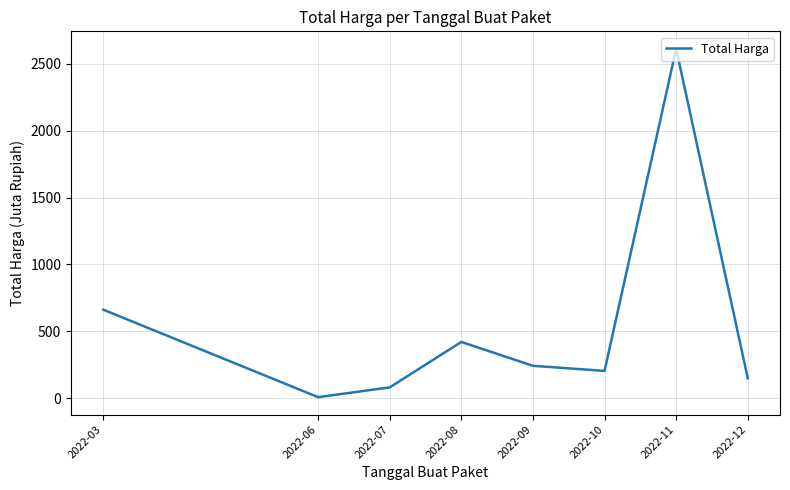

Rank the categories by value from lowest to highest.

2022-06, 2022-07, 2022-12, 2022-10, 2022-09, 2022-08, 2022-03, 2022-11